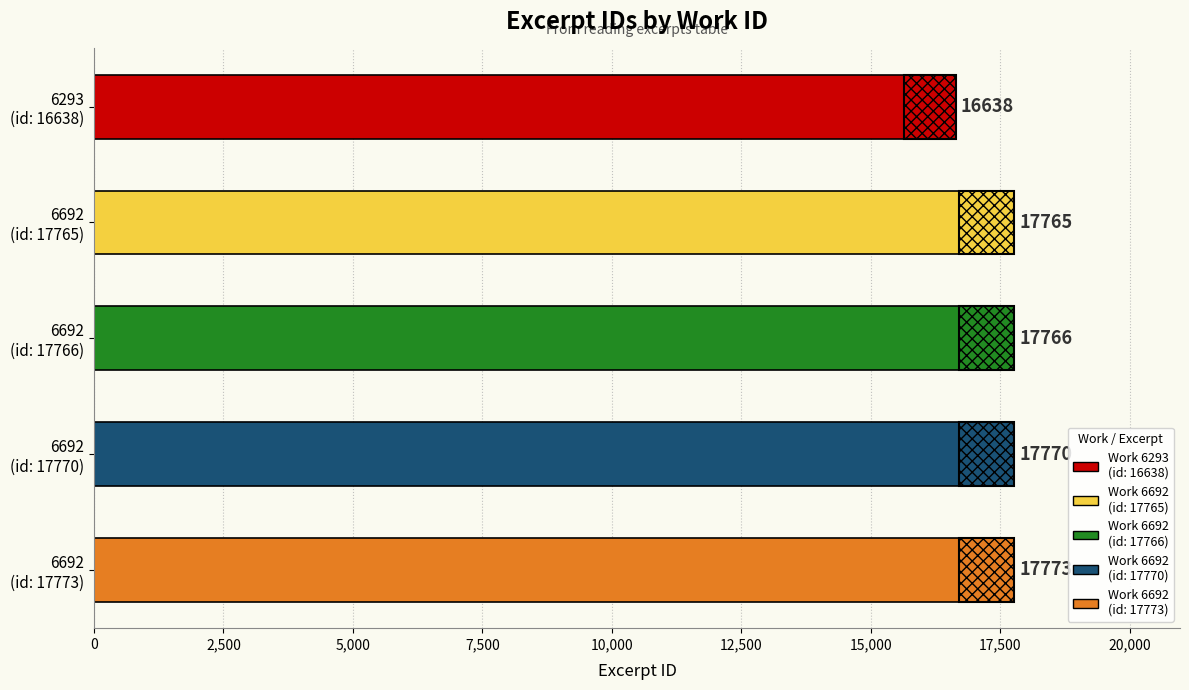

What is the difference between the second highest and second lowest values?

5